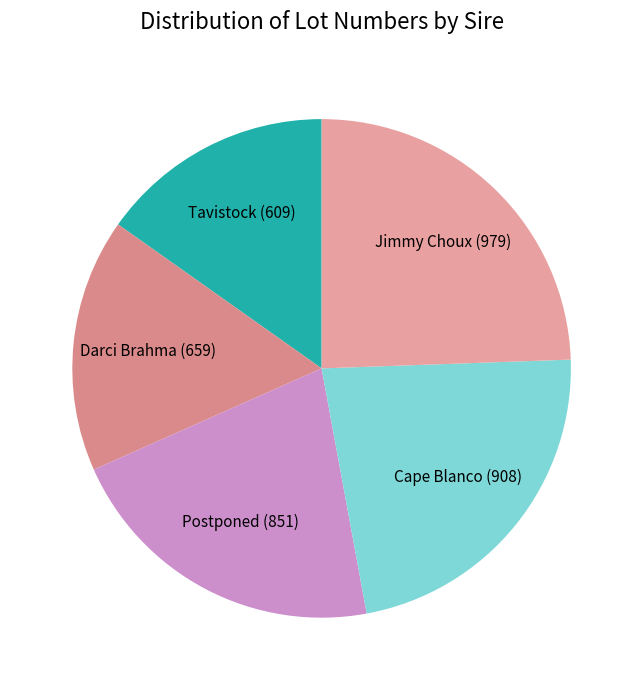

Which has a higher value, Tavistock (609) or Jimmy Choux (979)?

Jimmy Choux (979)